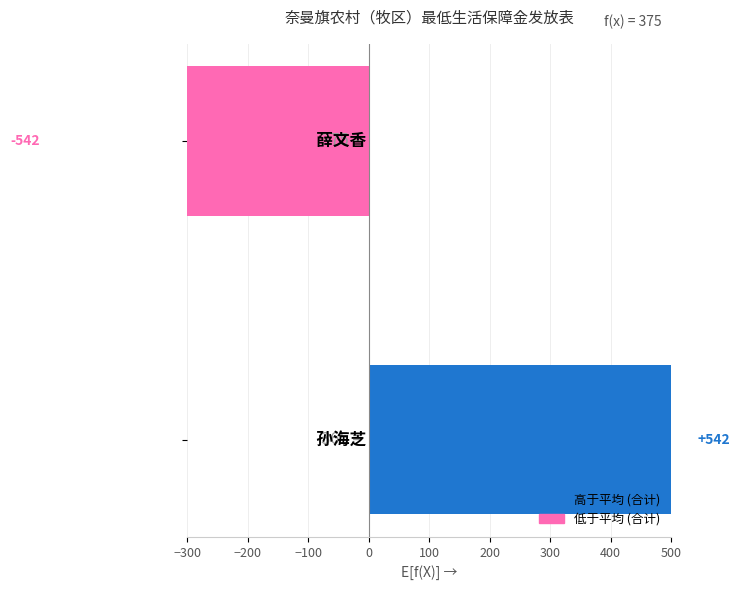

What is the smallest value displayed?

-542.5